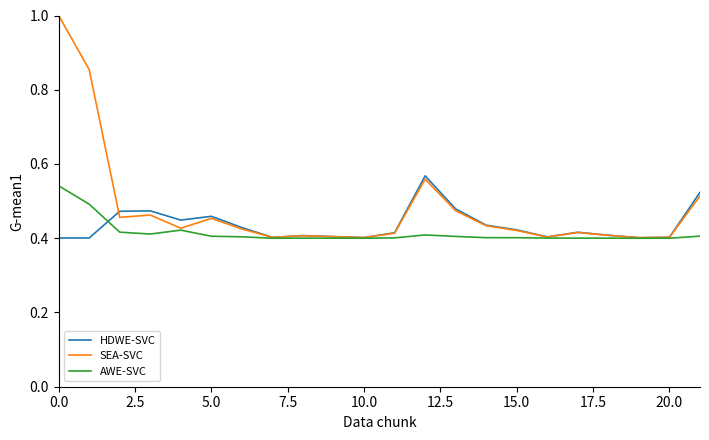

Which series has the largest range (max minus min)?

SEA-SVC